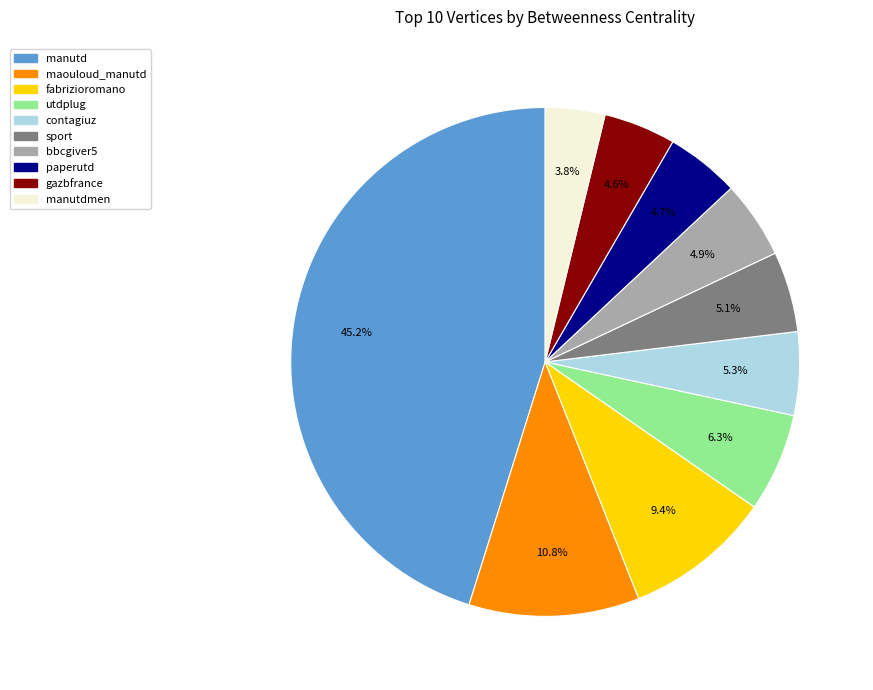

Does any single category account for the majority?

No